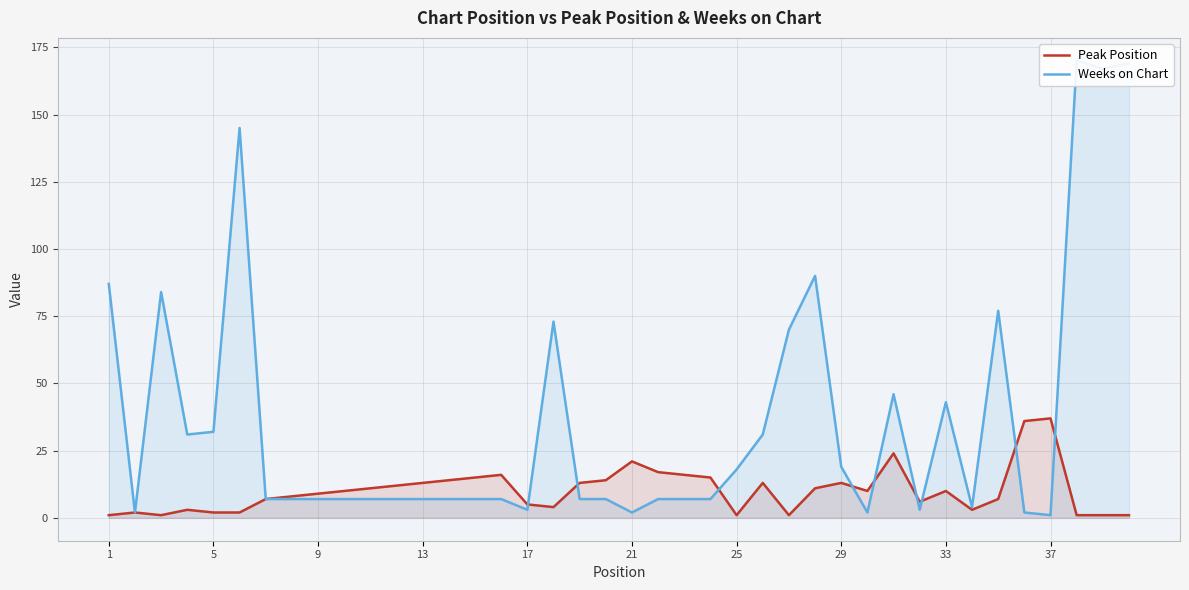

True or false: Peak Position has a value of 6 at 13.

False